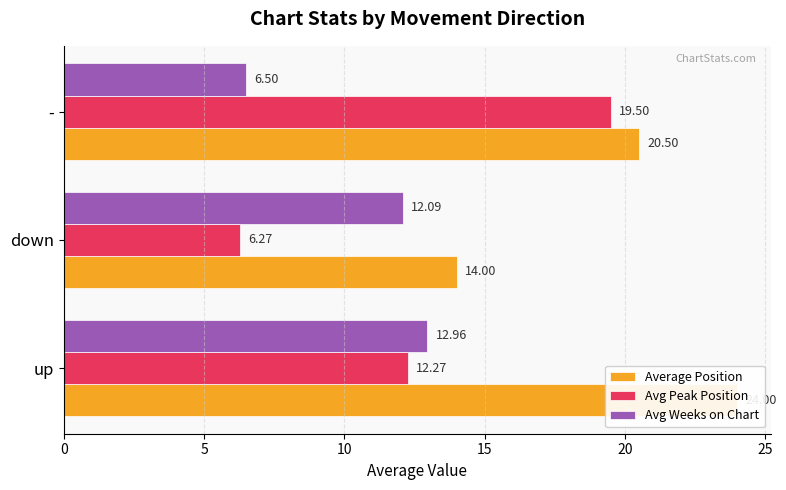

Which series has the largest range (max minus min)?

Avg Peak Position